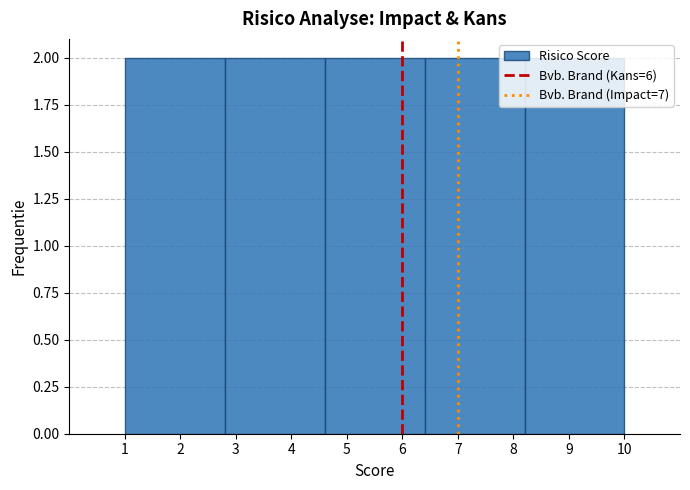

How tall is the bar that spans 6.4 to 8.2 on the x-axis? The values are not printed on the chart, so give them approximately, as read against the axis.

2